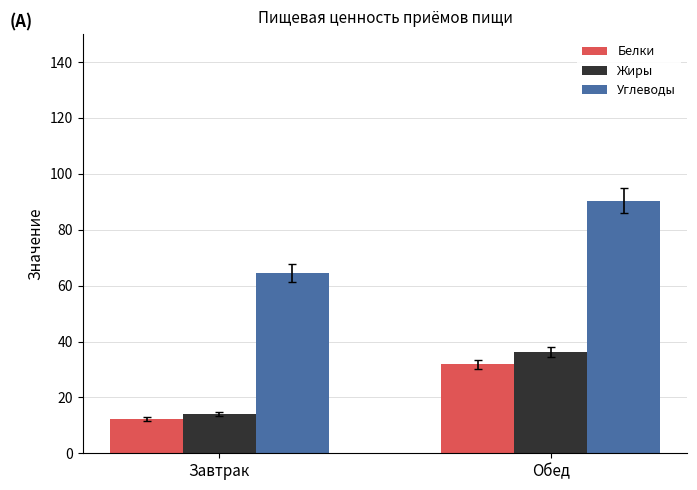

What is the sum of the Белки values at Завтрак and Обед?

44.1